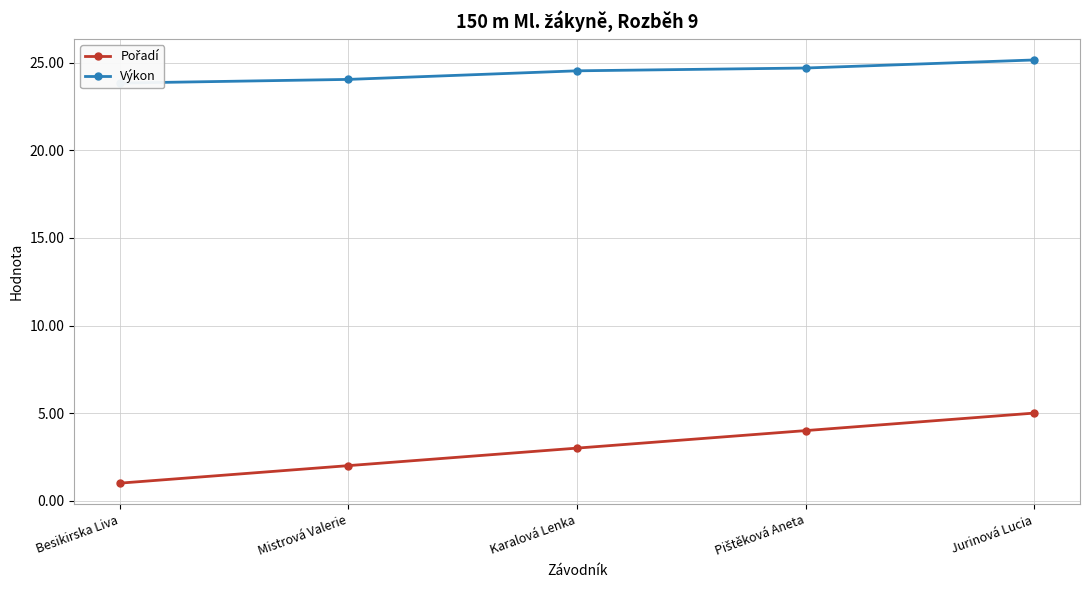

List the labels in order of Výkon value, largest first.

Jurinová Lucia, Pištěková Aneta, Karalová Lenka, Mistrová Valerie, Besikirska Liva